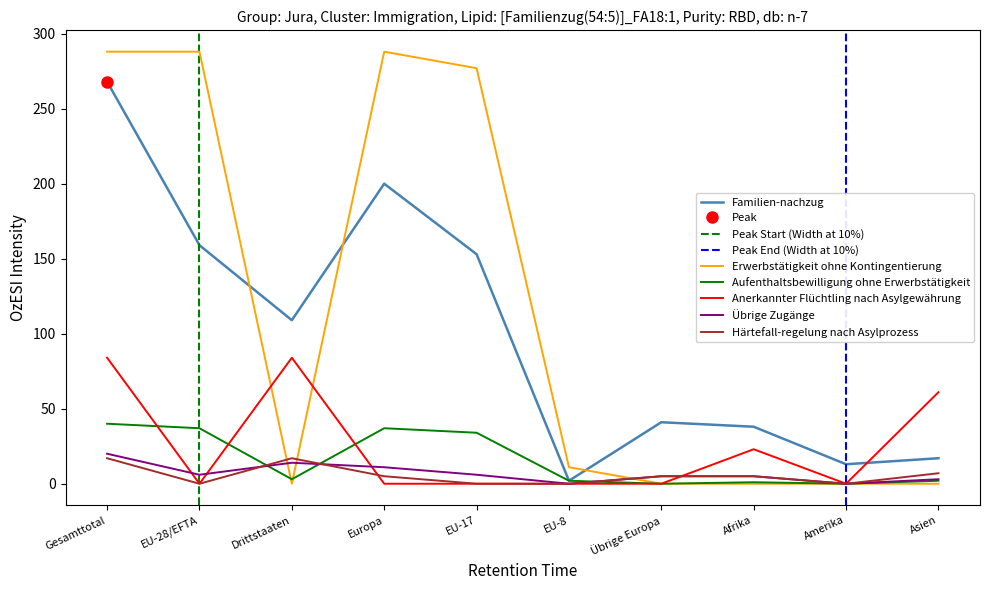

Which series has the largest range (max minus min)?

Erwerbstätigkeit ohne Kontingentierung